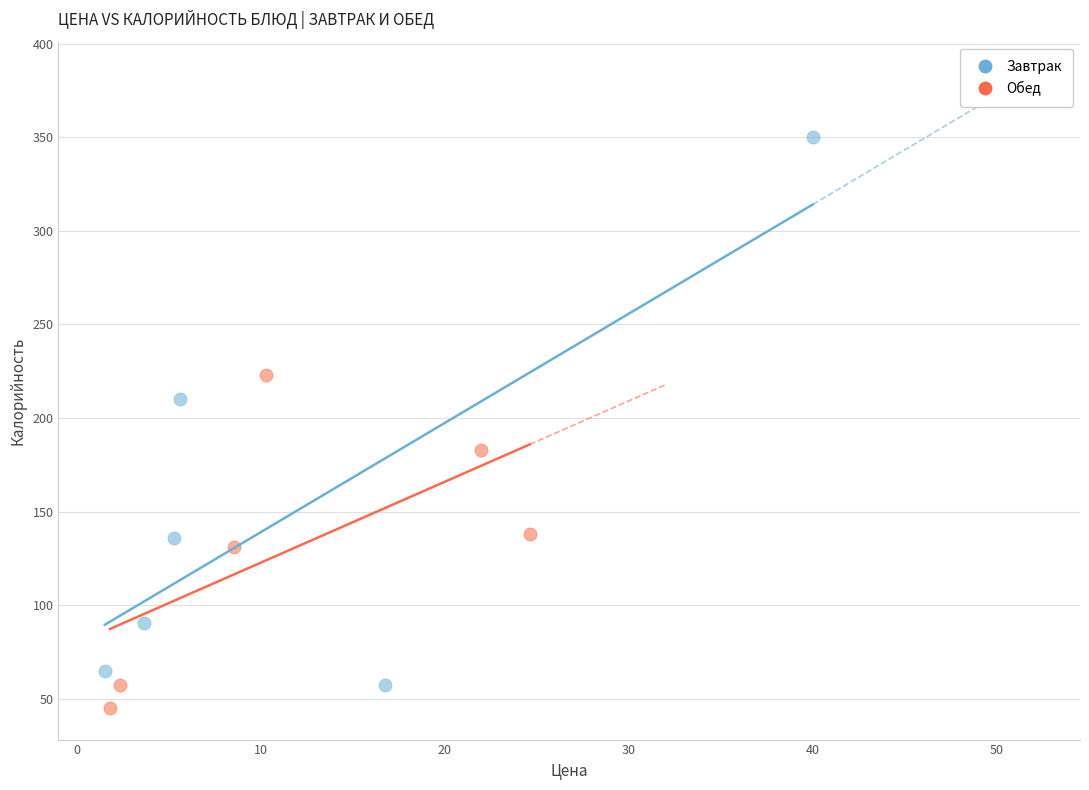

Which series reaches the maximum Y coordinate?

Завтрак